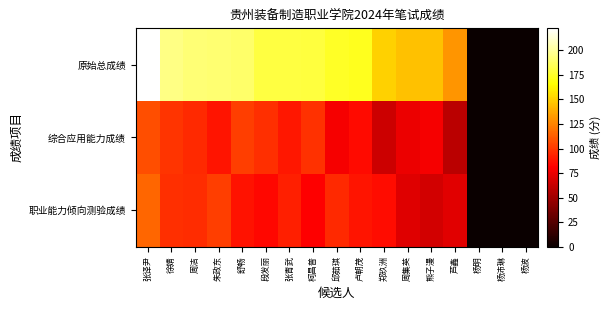

Reading right to left, extract all data points from this chart.

职业能力倾向测验成绩: 杨波=0.0	杨沛琳=0.0	杨明=0.0	芦鑫=72.0	熊子漫=66.5	周集英=71.0	郑玖洲=86.0	卢朝茂=88.0	邱茹琪=95.5	柯昌普=81.5	张青武=91.5	段发丽=84.0	舒畅=87.0	朱政东=102.5	周洁=96.0	徐婧=97.0	张译尹=115.0
综合应用能力成绩: 杨波=0.0	杨沛琳=0.0	杨明=0.0	芦鑫=59.0	熊子漫=79.0	周集英=75.0	郑玖洲=65.0	卢朝茂=84.5	邱茹琪=79.0	柯昌普=98.0	张青武=89.0	段发丽=96.5	舒畅=102.0	朱政东=88.5	周洁=95.5	徐婧=98.5	张译尹=107.5
原始总成绩: 杨波=0.0	杨沛琳=0.0	杨明=0.0	芦鑫=131.0	熊子漫=145.5	周集英=146.0	郑玖洲=151.0	卢朝茂=172.5	邱茹琪=174.5	柯昌普=179.5	张青武=180.5	段发丽=180.5	舒畅=189.0	朱政东=191.0	周洁=191.5	徐婧=195.5	张译尹=222.5